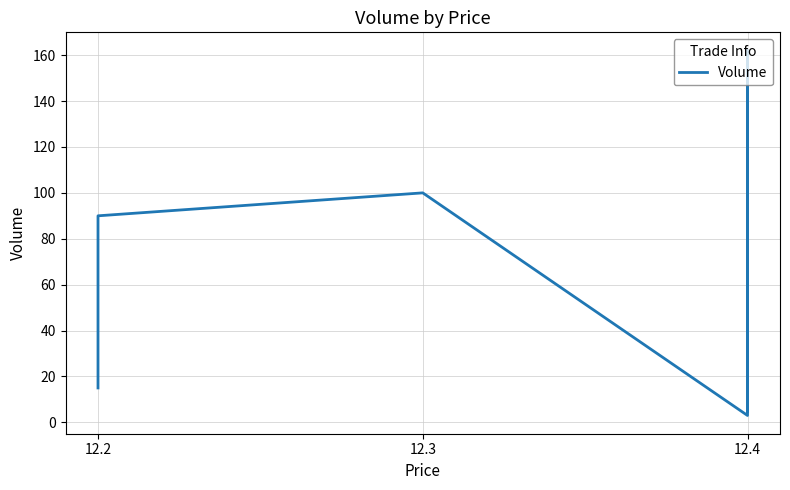

Is it true that the value at 12.2 is 122?

False